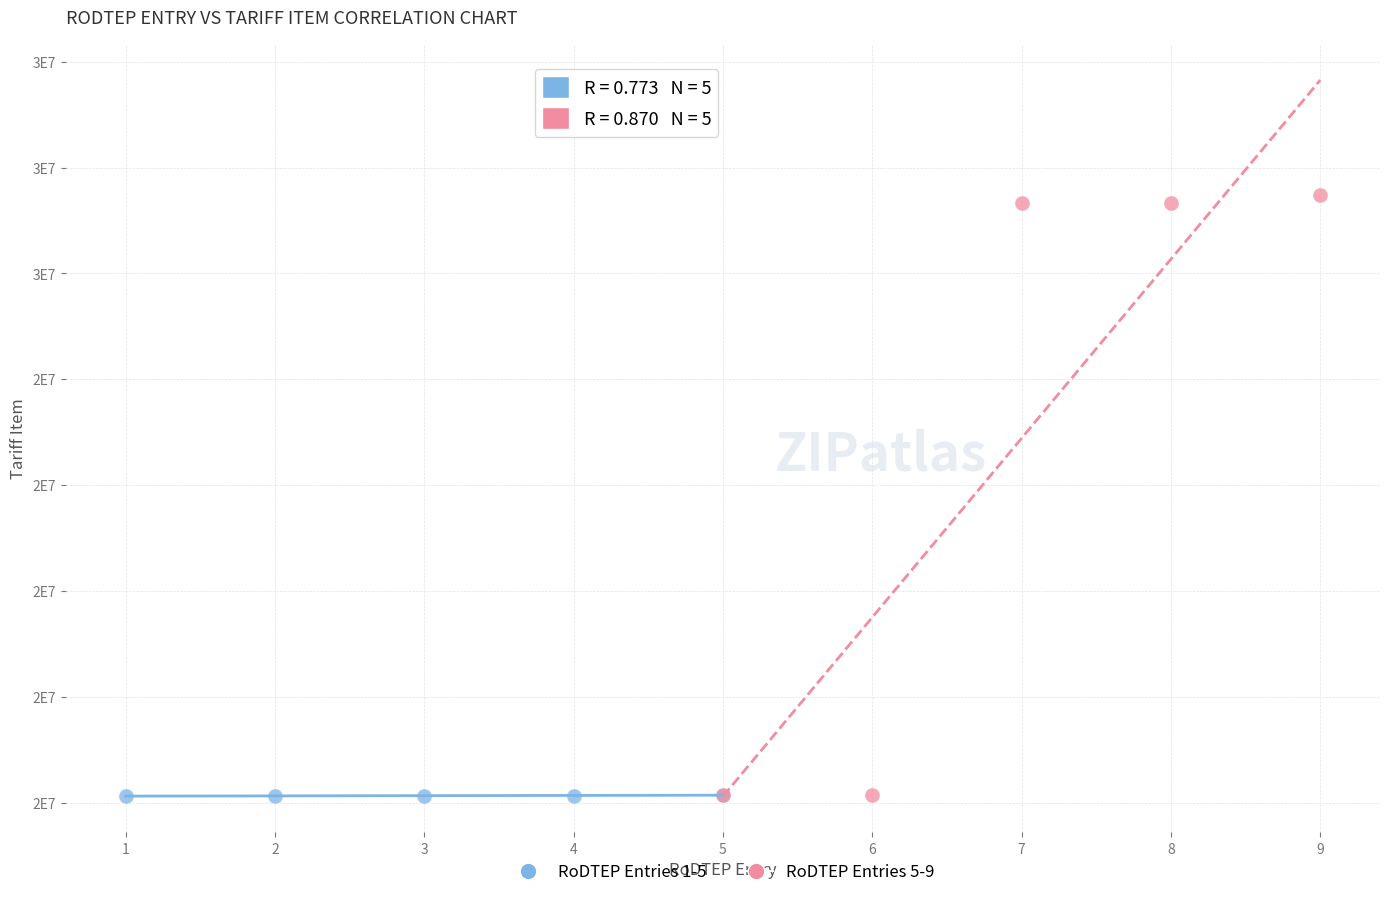

Which series reaches the maximum Y coordinate?

RoDTEP Entries 5-9